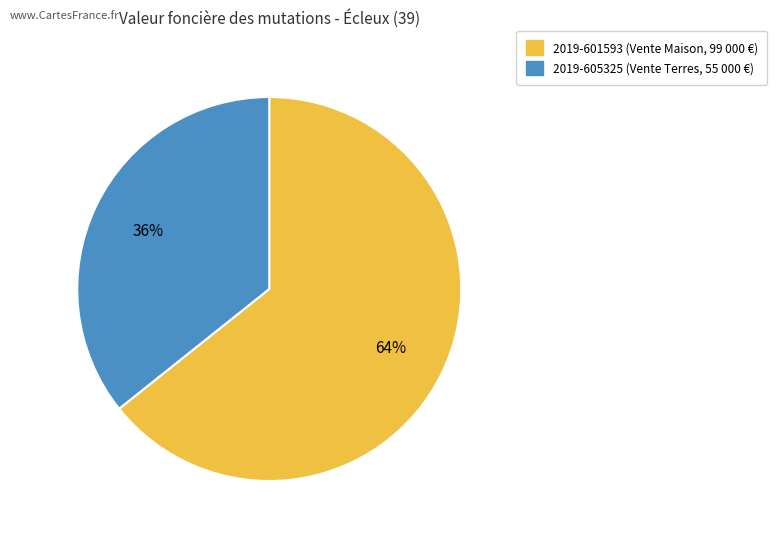

Which has a higher value, 2019-605325 or 2019-601593?

2019-601593